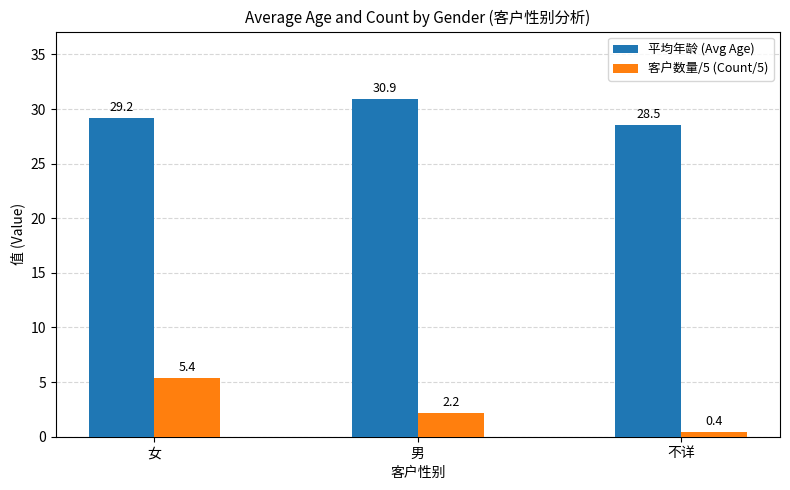

List the series in order of their overall mean, lowest first.

客户数量/5 (Count/5), 平均年龄 (Avg Age)